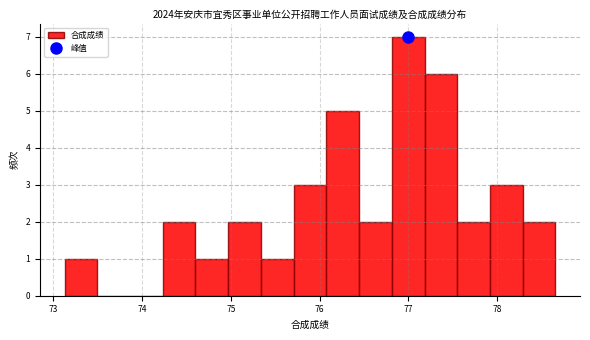

Around what value on the x-axis is the tallest bar? Give the approximate position of its centre, as read against the axis.

77.0